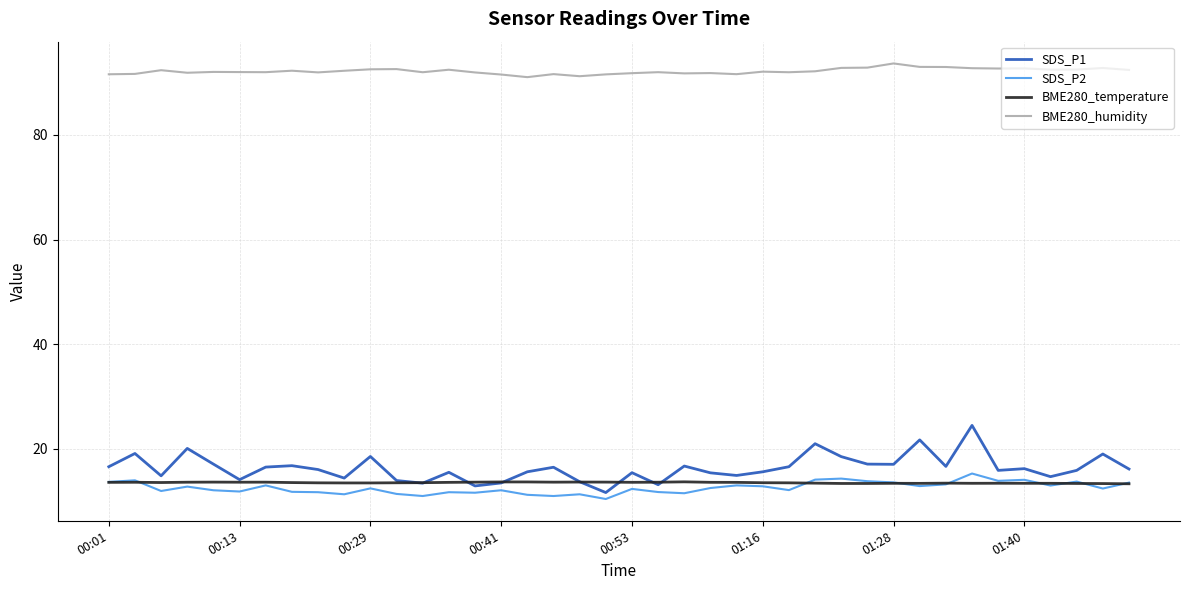

Which series has the largest total across all categories?

BME280_humidity